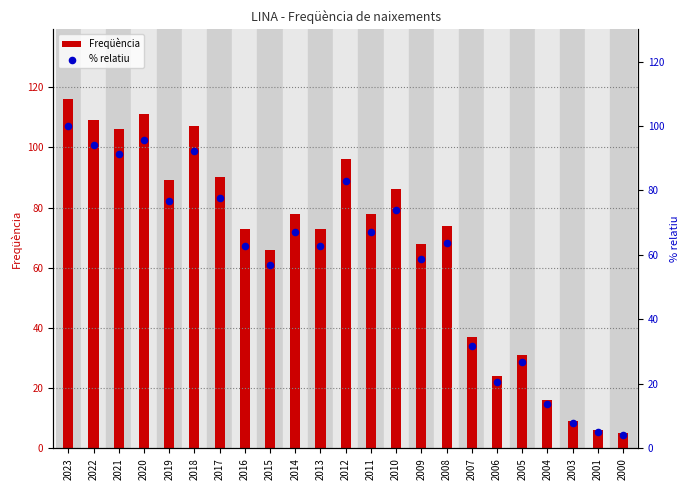

Which series reaches the minimum Y coordinate?

% relatiu